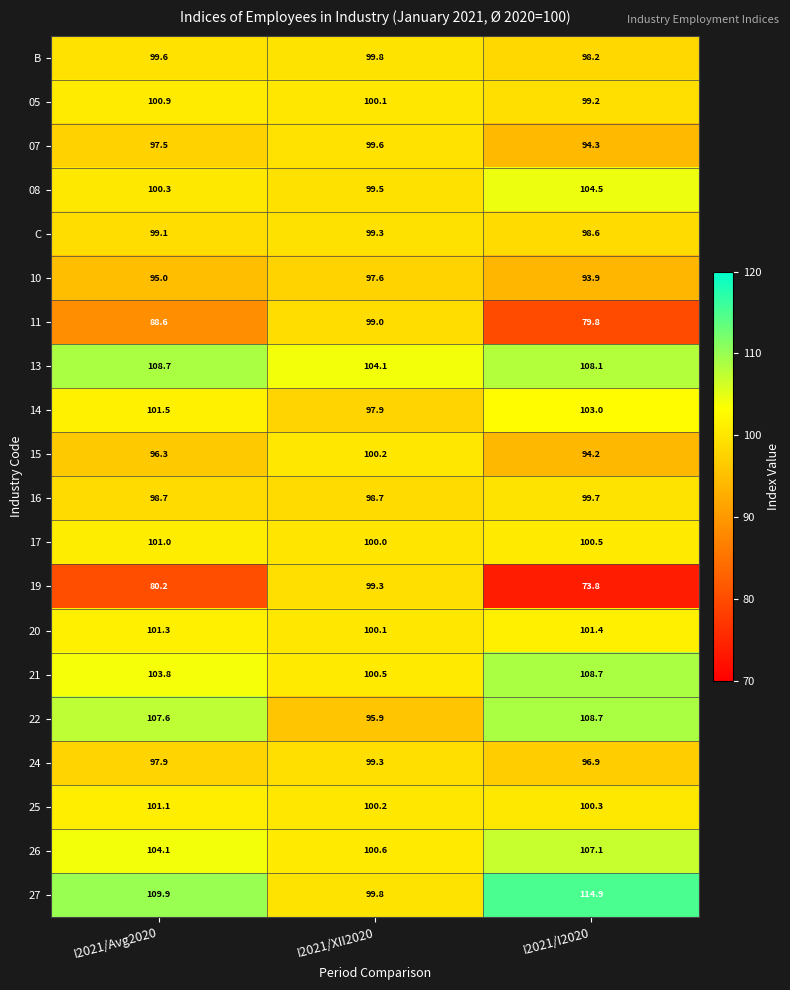

Is it true that 22 equals 52.6 at I2021/I2020?

False